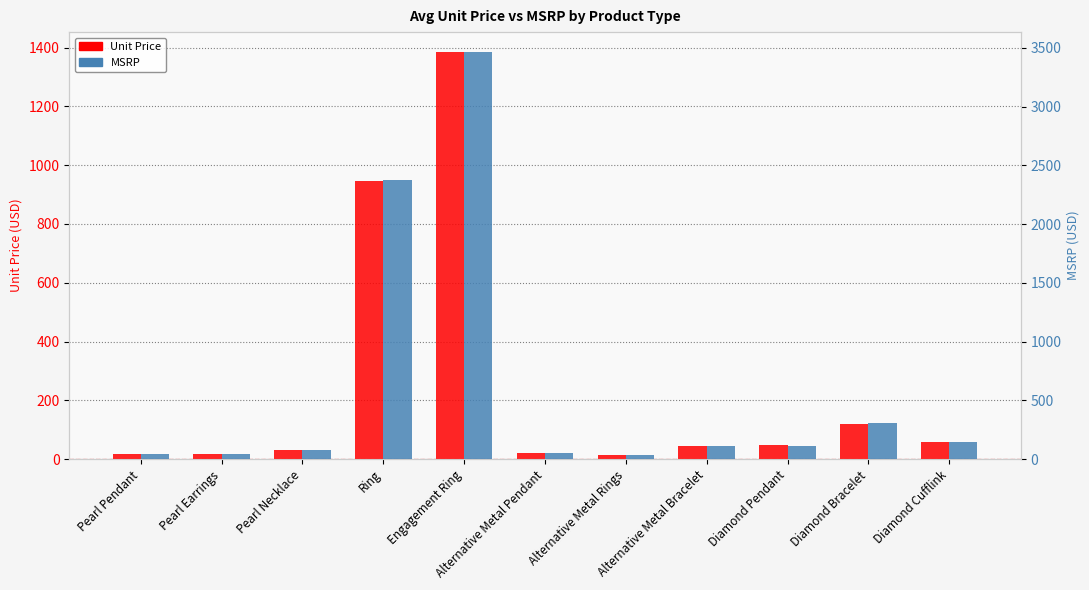

Does the chart contain stacked bars?

No